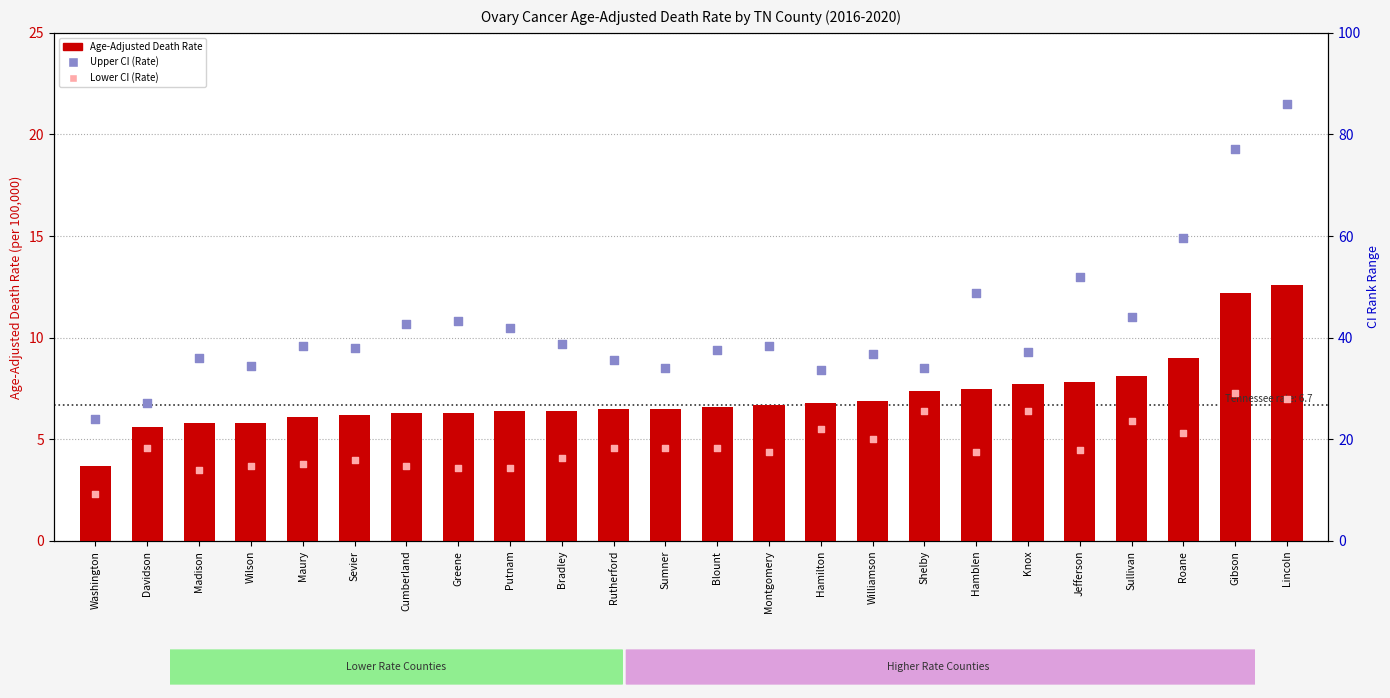

Is the value of Lower CI (Rate) at Hamblen greater than the value of Age-Adjusted Death Rate at Greene?

No